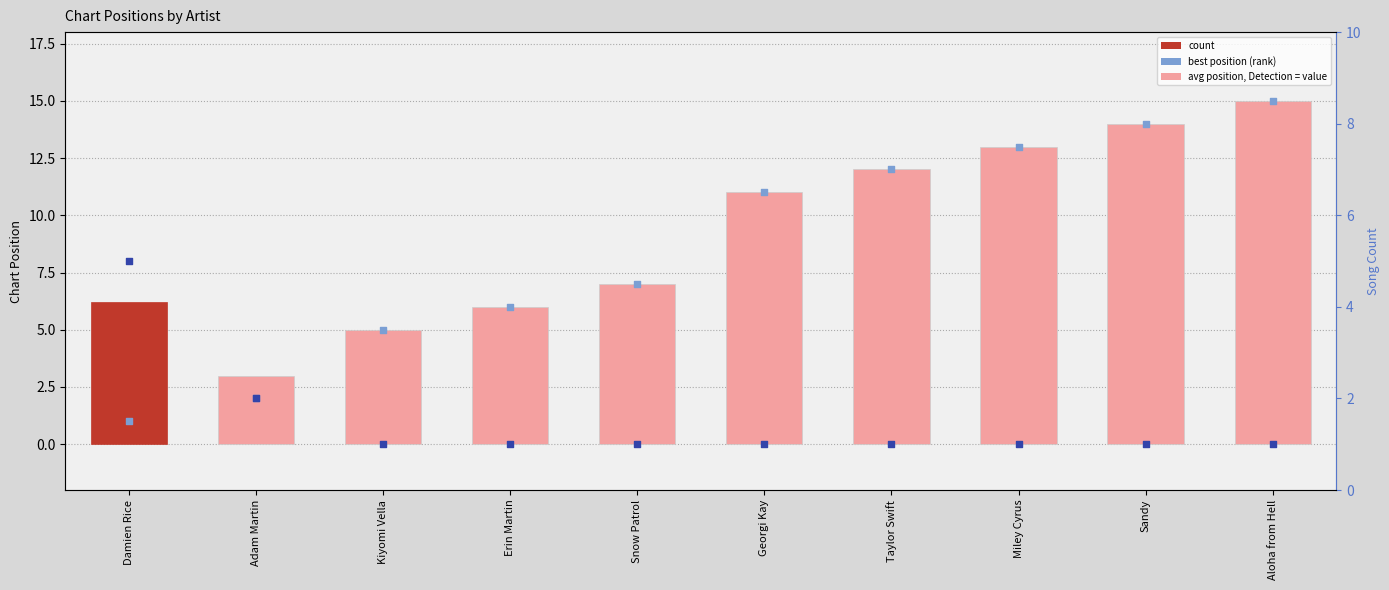

Which series reaches the minimum Y coordinate?

best position (rank)